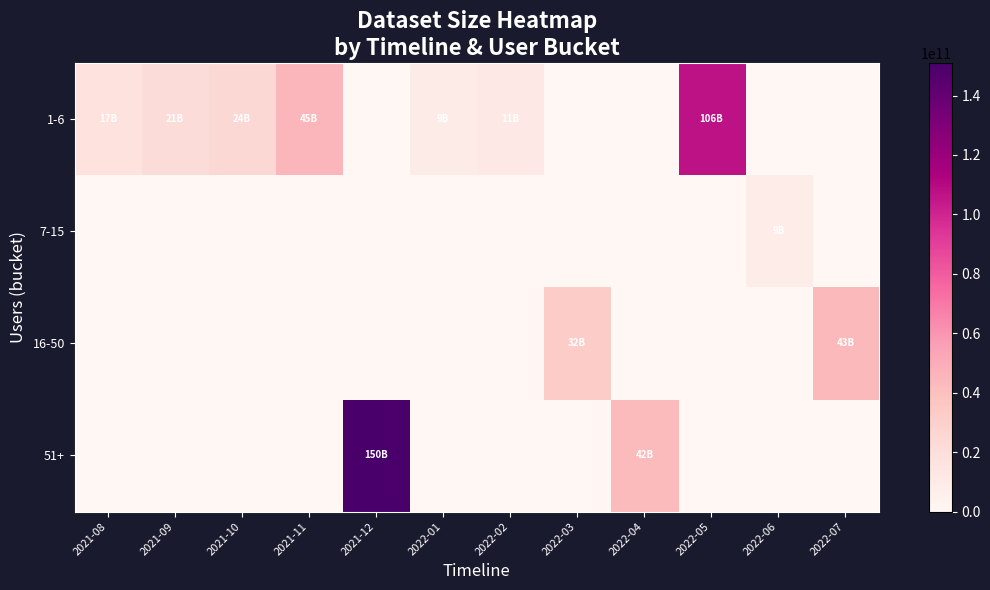

Which series has the largest total across all categories?

1-6